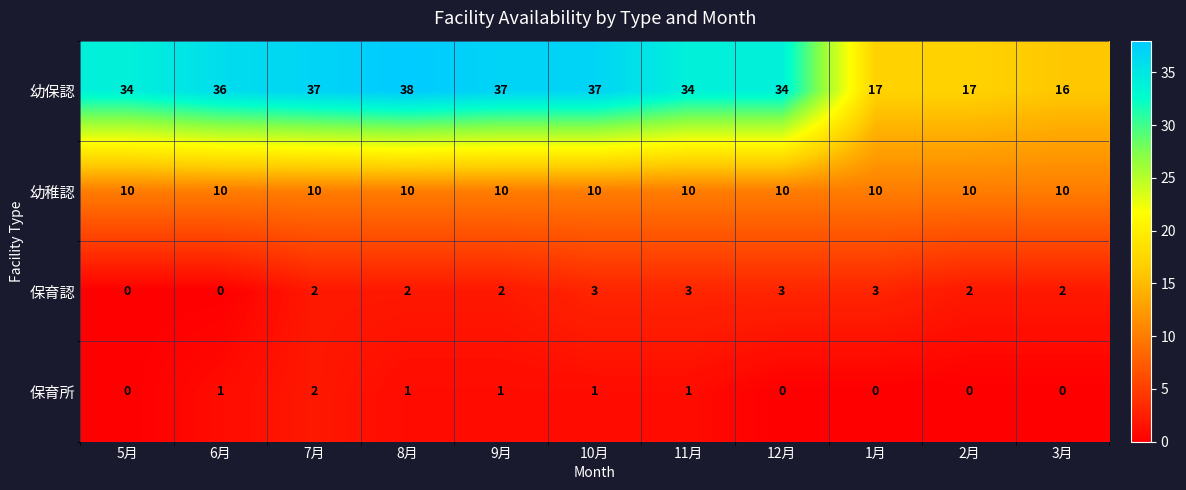

The 幼稚認 series shows 10 at 9月. True or false?

True